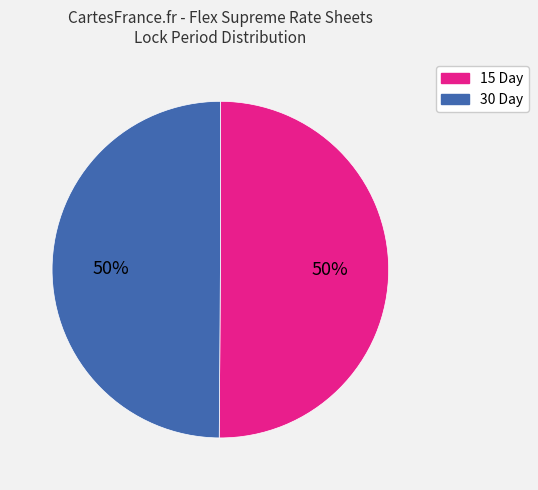

The 30 Day slice represents 50% of the pie. True or false?

True